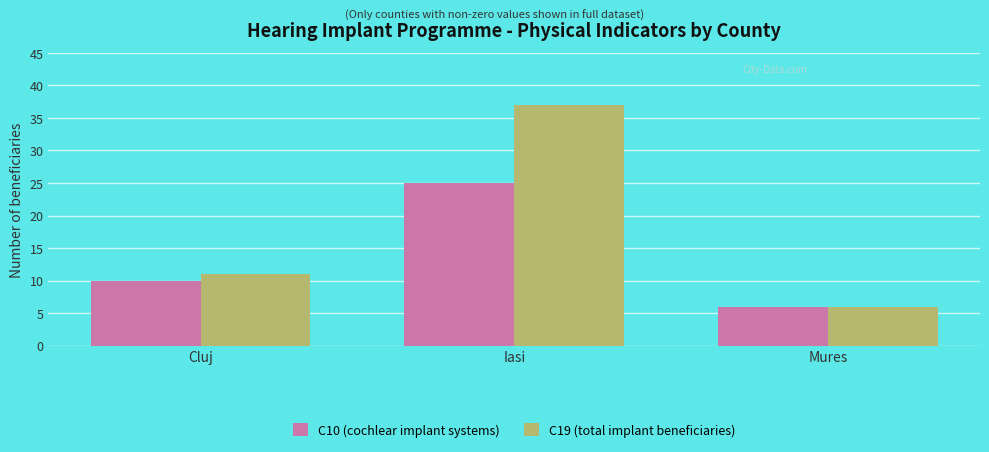

Where is C19 (total implant beneficiaries) nearest to the value 21?

Cluj